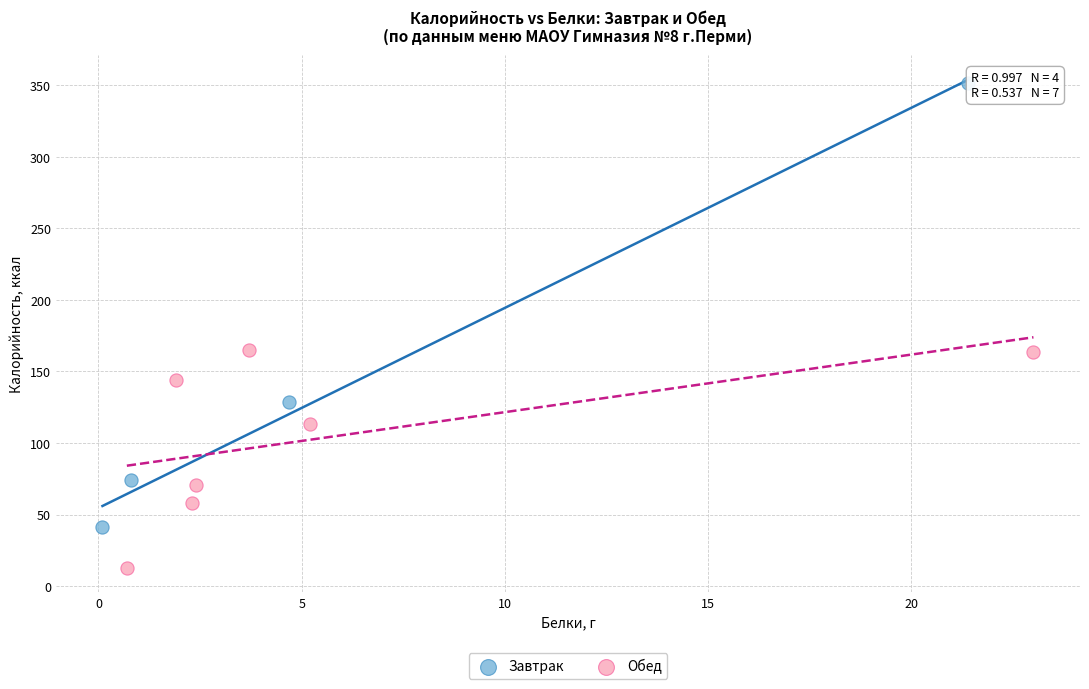

Which series contains the highest Y value?

Завтрак